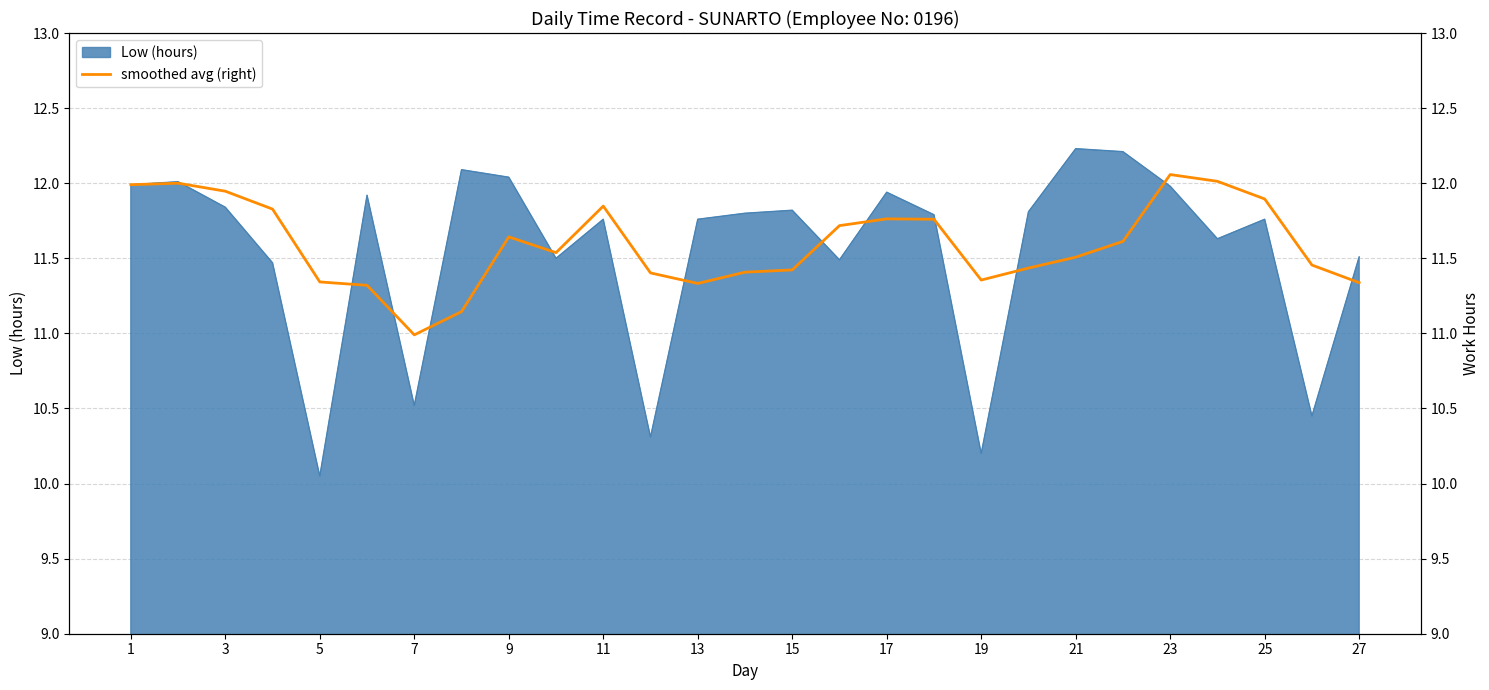

What is the value of the 13th point from the left?

11.3